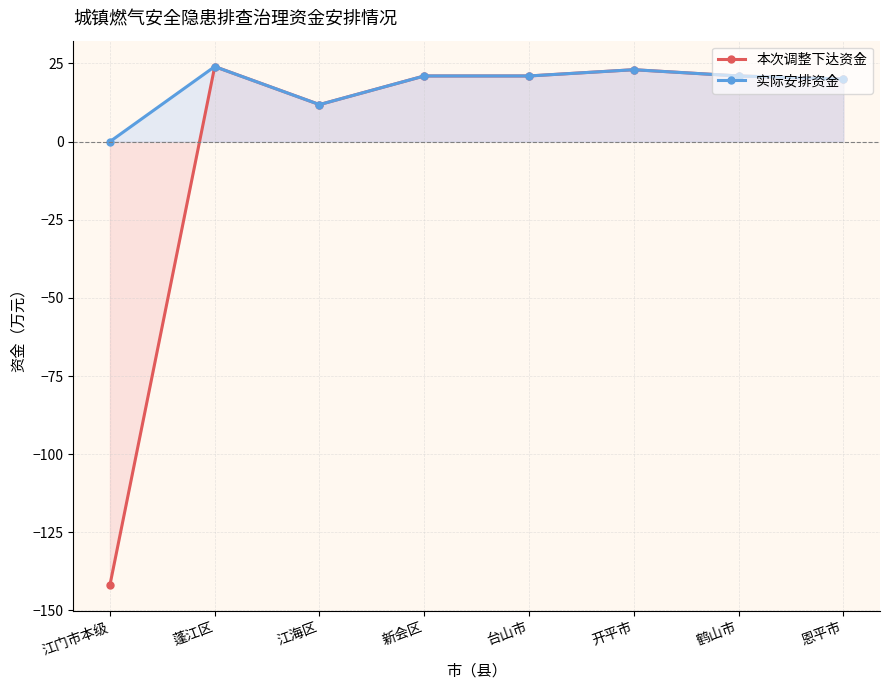

True or false: 本次调整下达资金 and 实际安排资金 intersect in this chart.

False